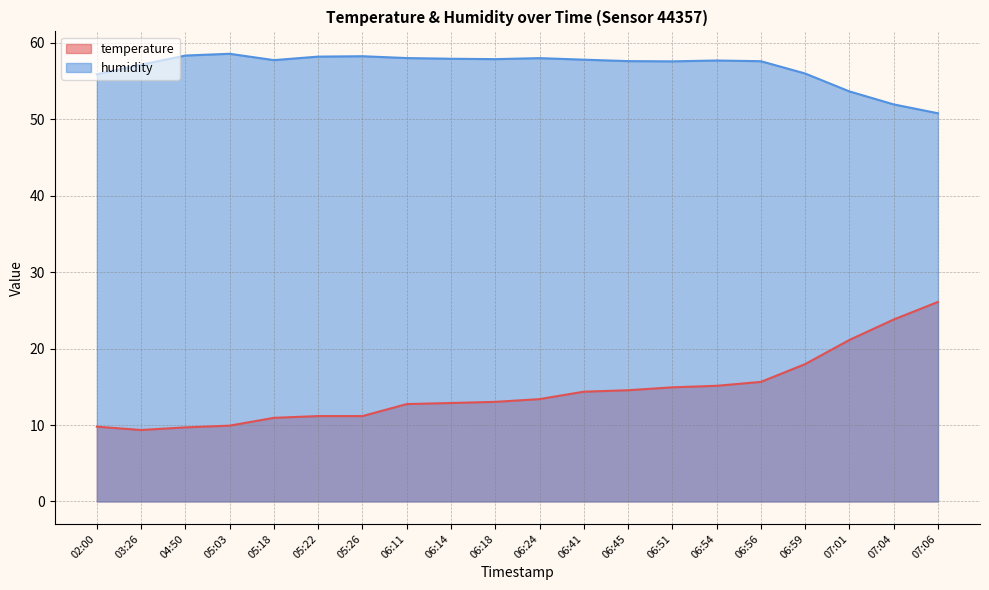

What is the minimum value shown in the chart?

9.3